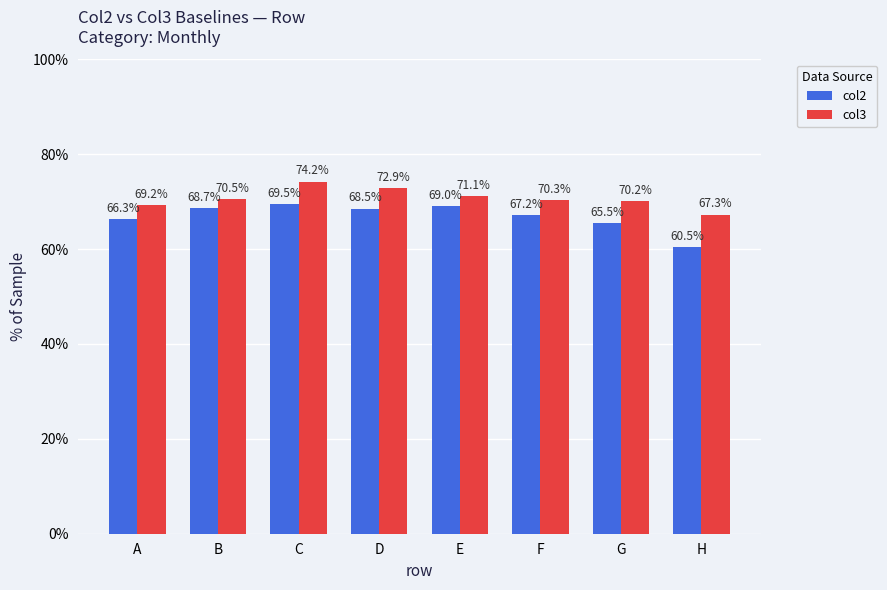

Reading left to right, list all the values displayed in this chart.

col2: A=0.7	B=0.7	C=0.7	D=0.7	E=0.7	F=0.7	G=0.7	H=0.6
col3: A=0.7	B=0.7	C=0.7	D=0.7	E=0.7	F=0.7	G=0.7	H=0.7